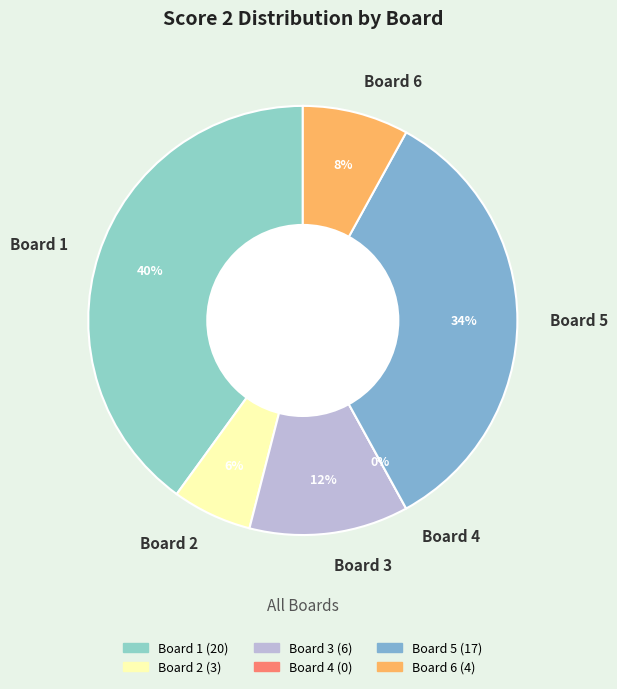

Which slice is the smallest?

Board 4